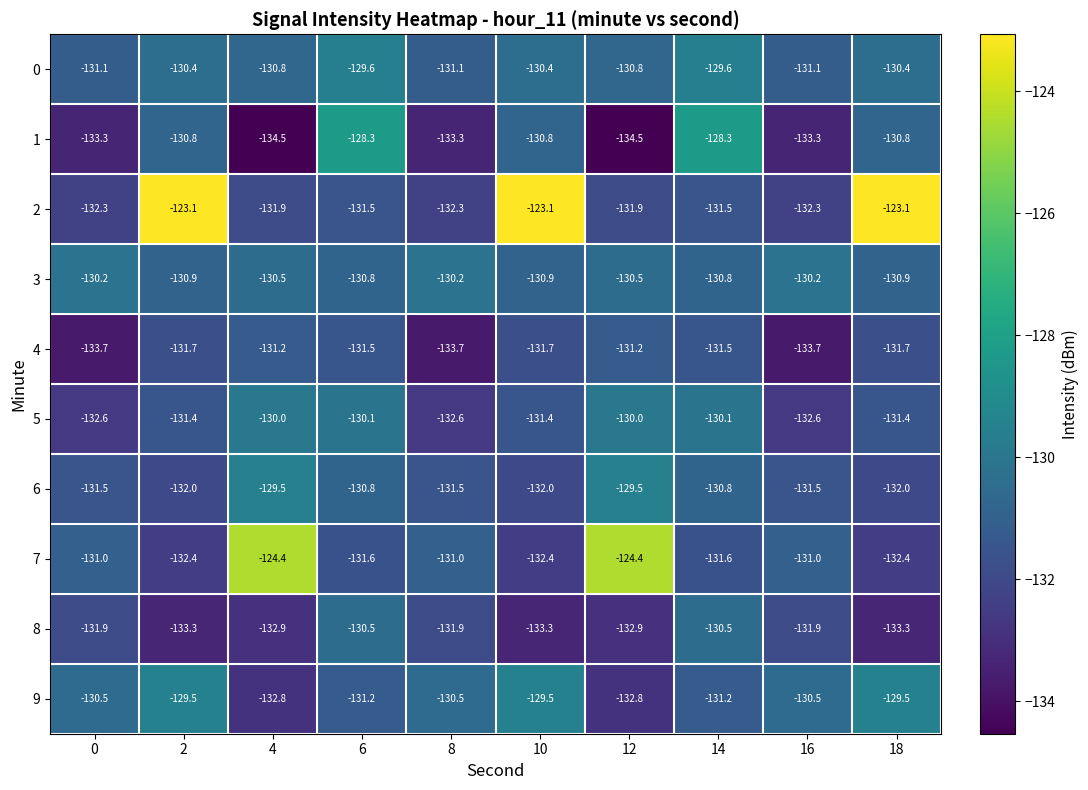

Read the 6 value at 4.

-129.5